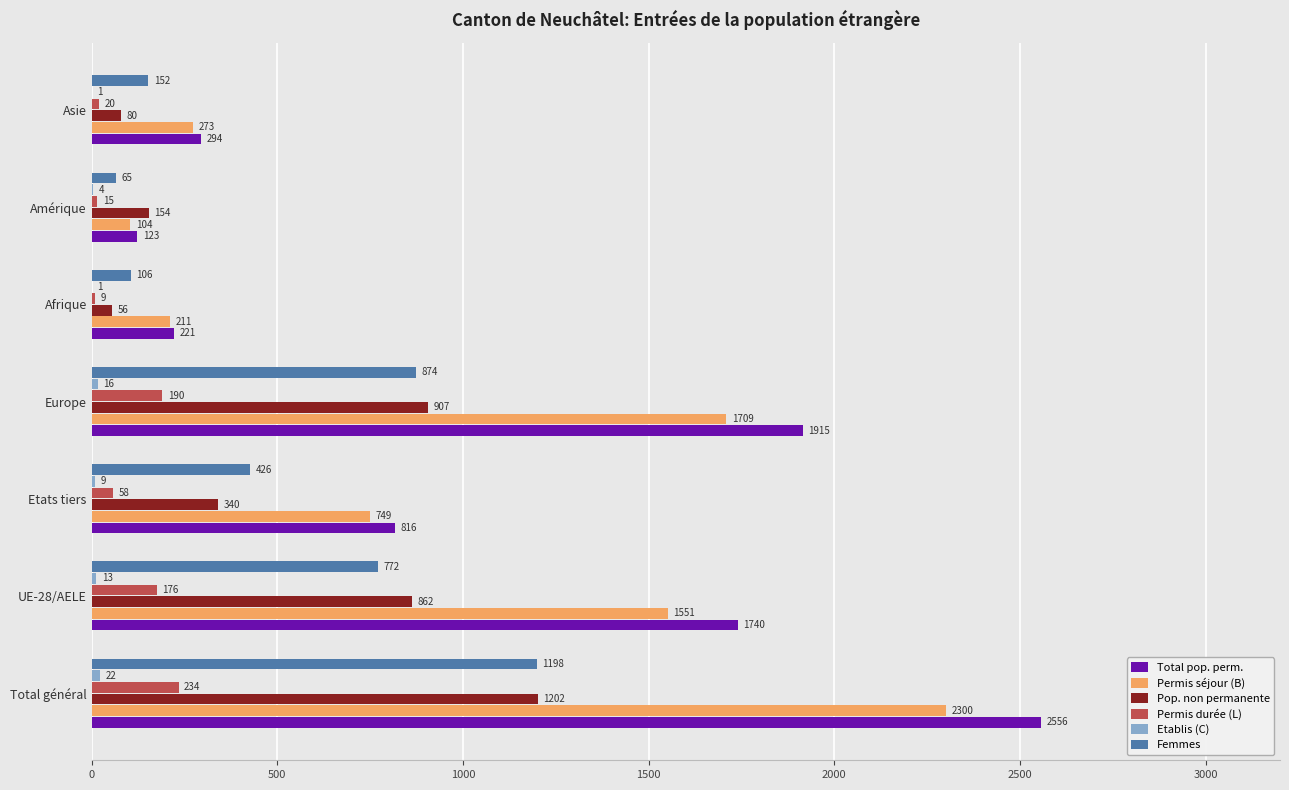

What is the greatest value displayed?

2556